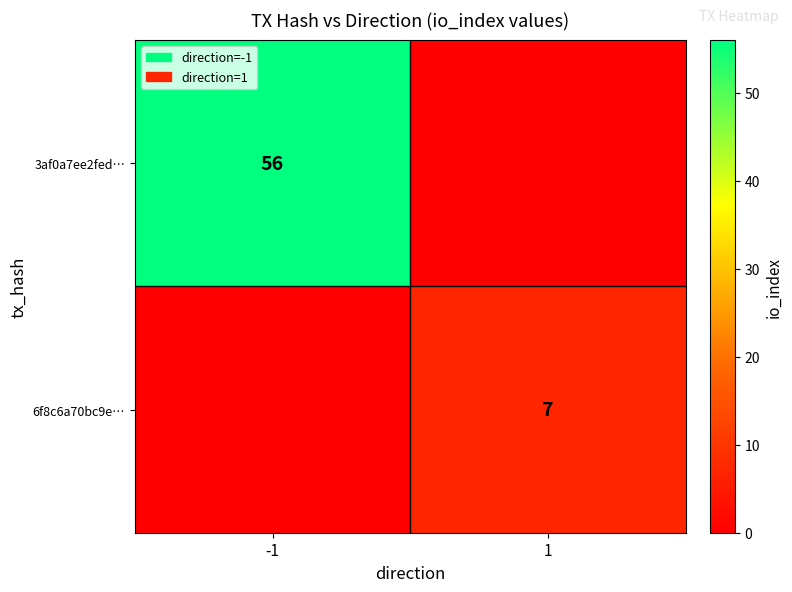

At how many categories does at least one series exceed 19?

1